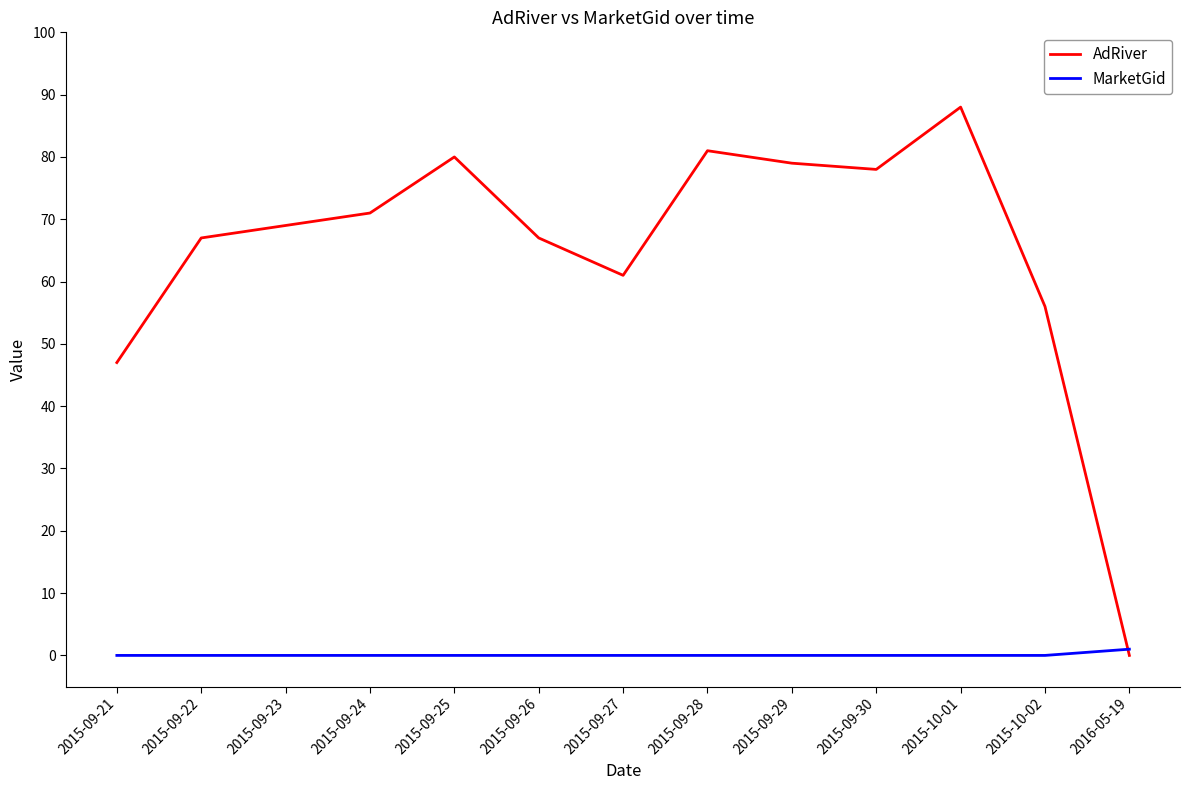

Between 2015-09-28 and 2015-10-02, which series saw the biggest shift?

AdRiver